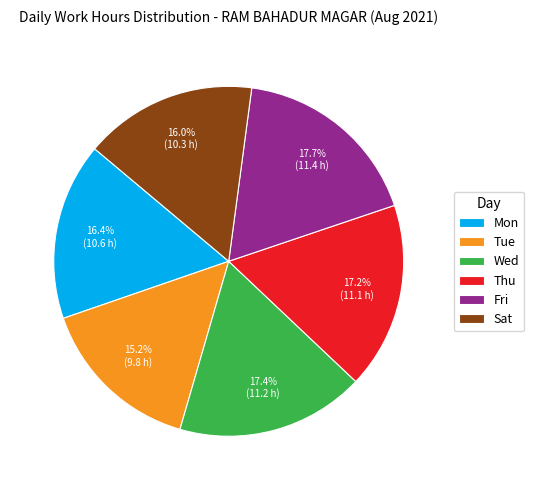

Is there any slice that represents more than half of the pie?

No